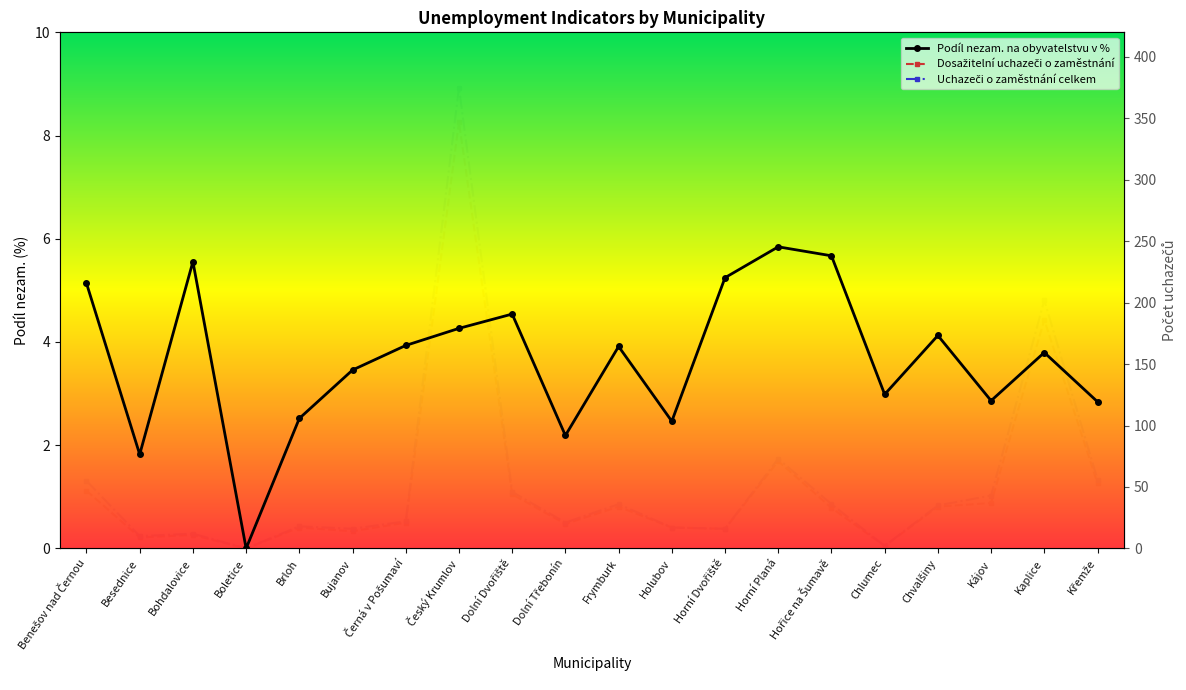

What is the difference between the highest and lowest values at Český Krumlov?

370.7